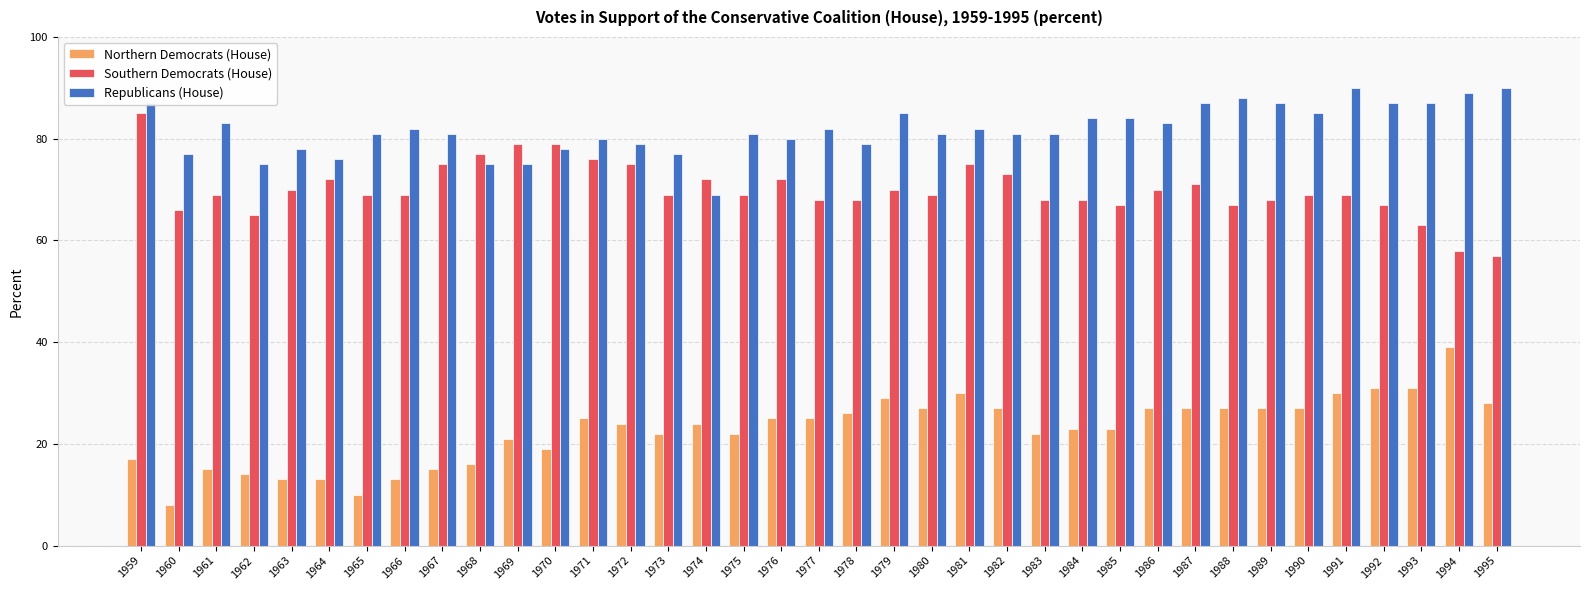

How many groups of bars are there?

37